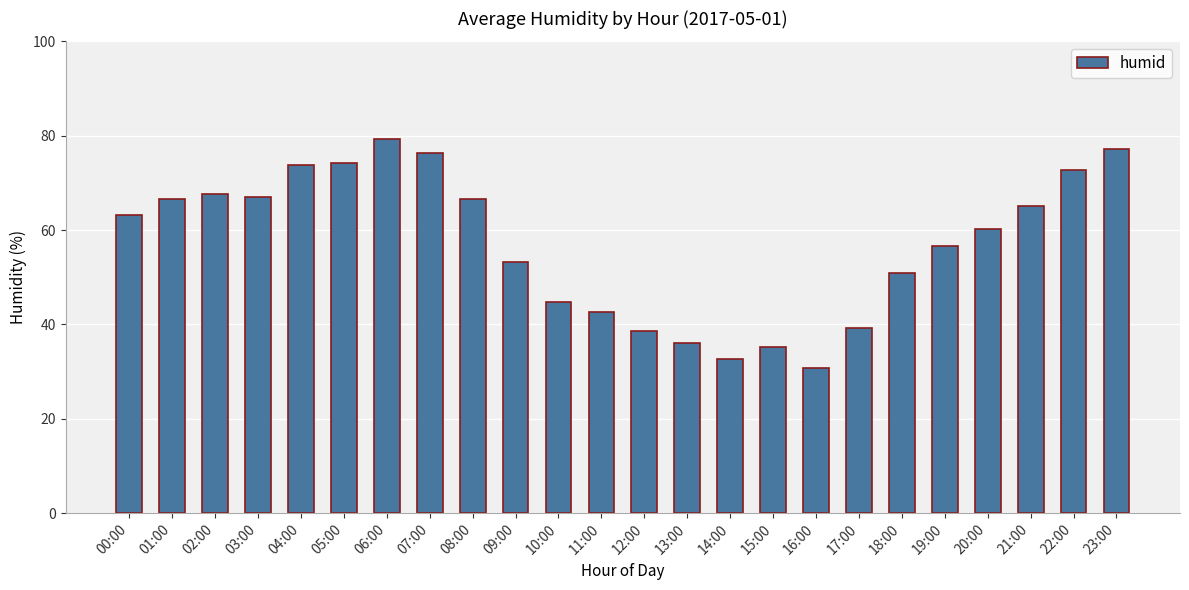

What is the change in value from 00:00 to 15:00?

-28.0